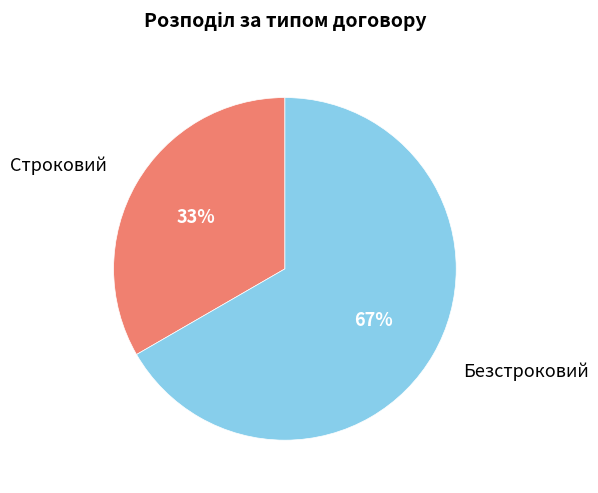

Does any single category account for the majority?

Yes